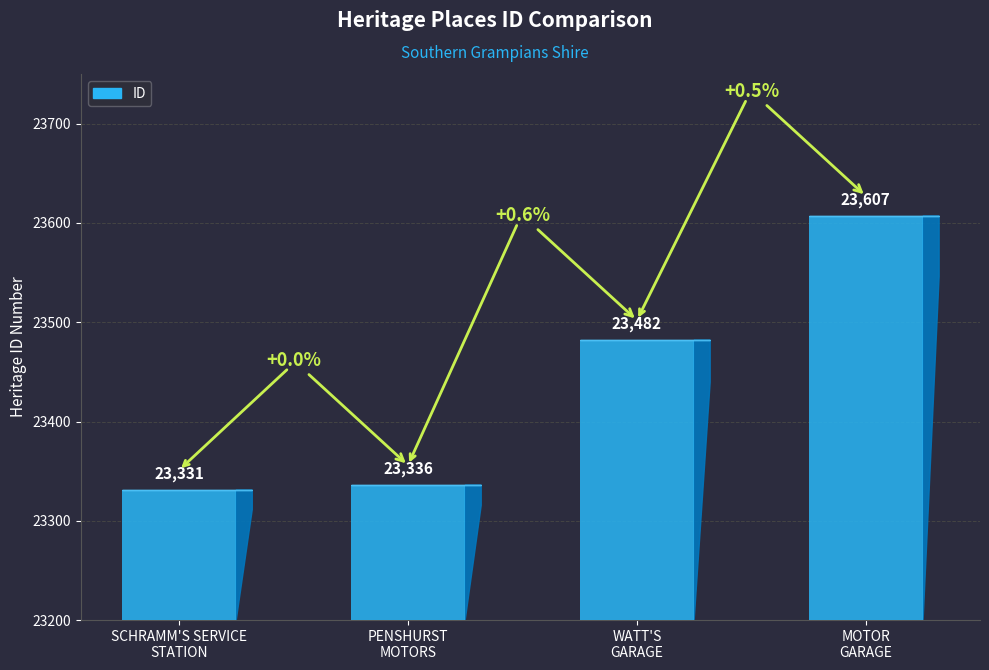

Which category has the highest value across all series?

MOTOR
GARAGE